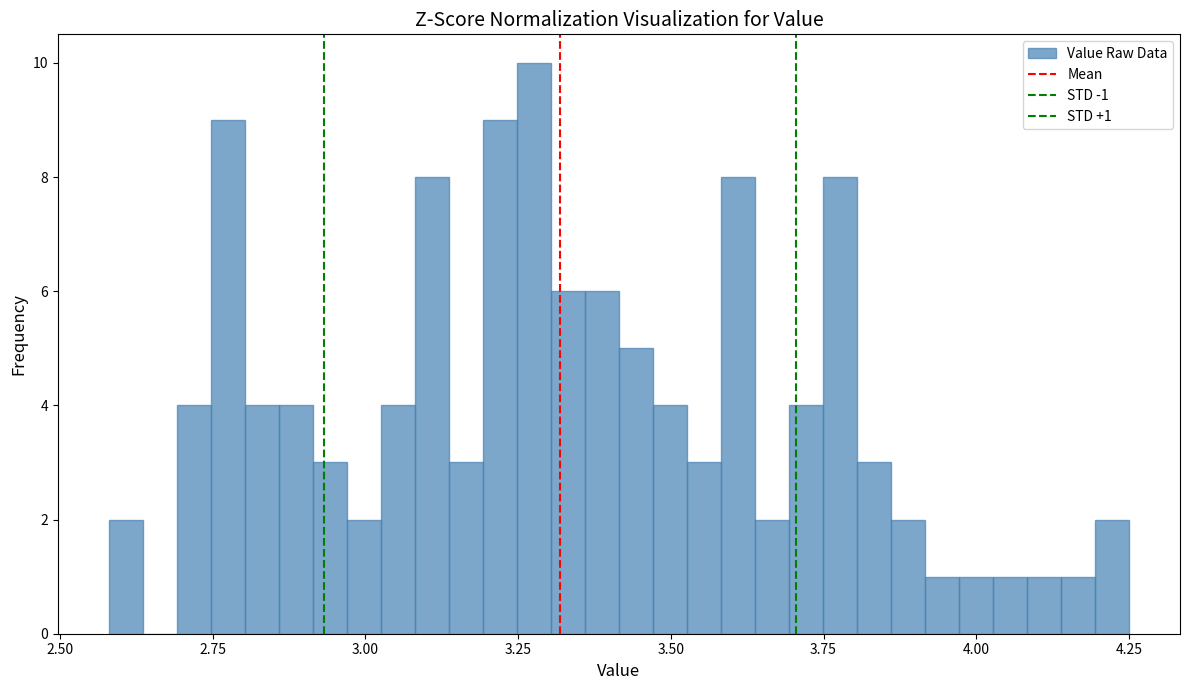

Read against the x-axis, roughly where is the centre of the tallest bar?

3.30